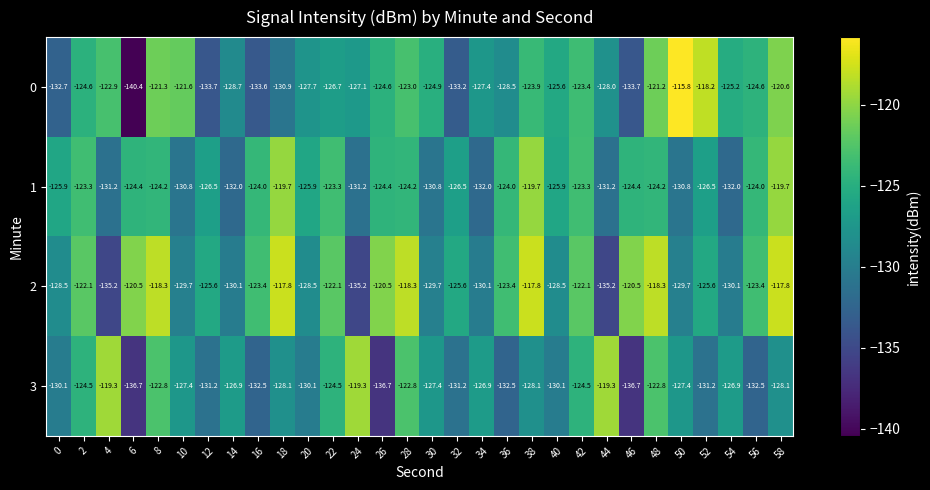

True or false: 1 has a value of -124.0 at 16.

True